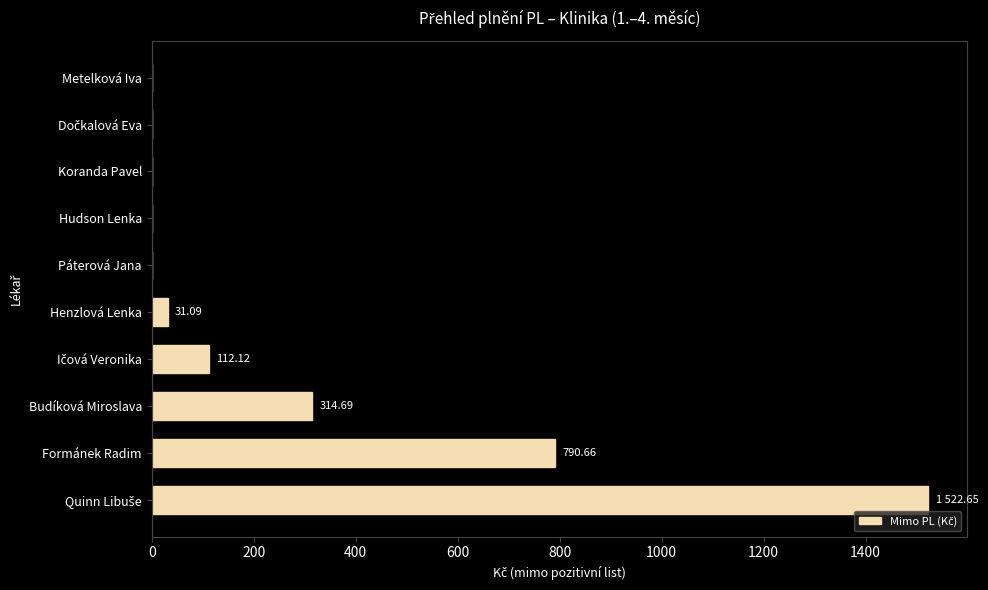

What is the sum of all values?

2771.2